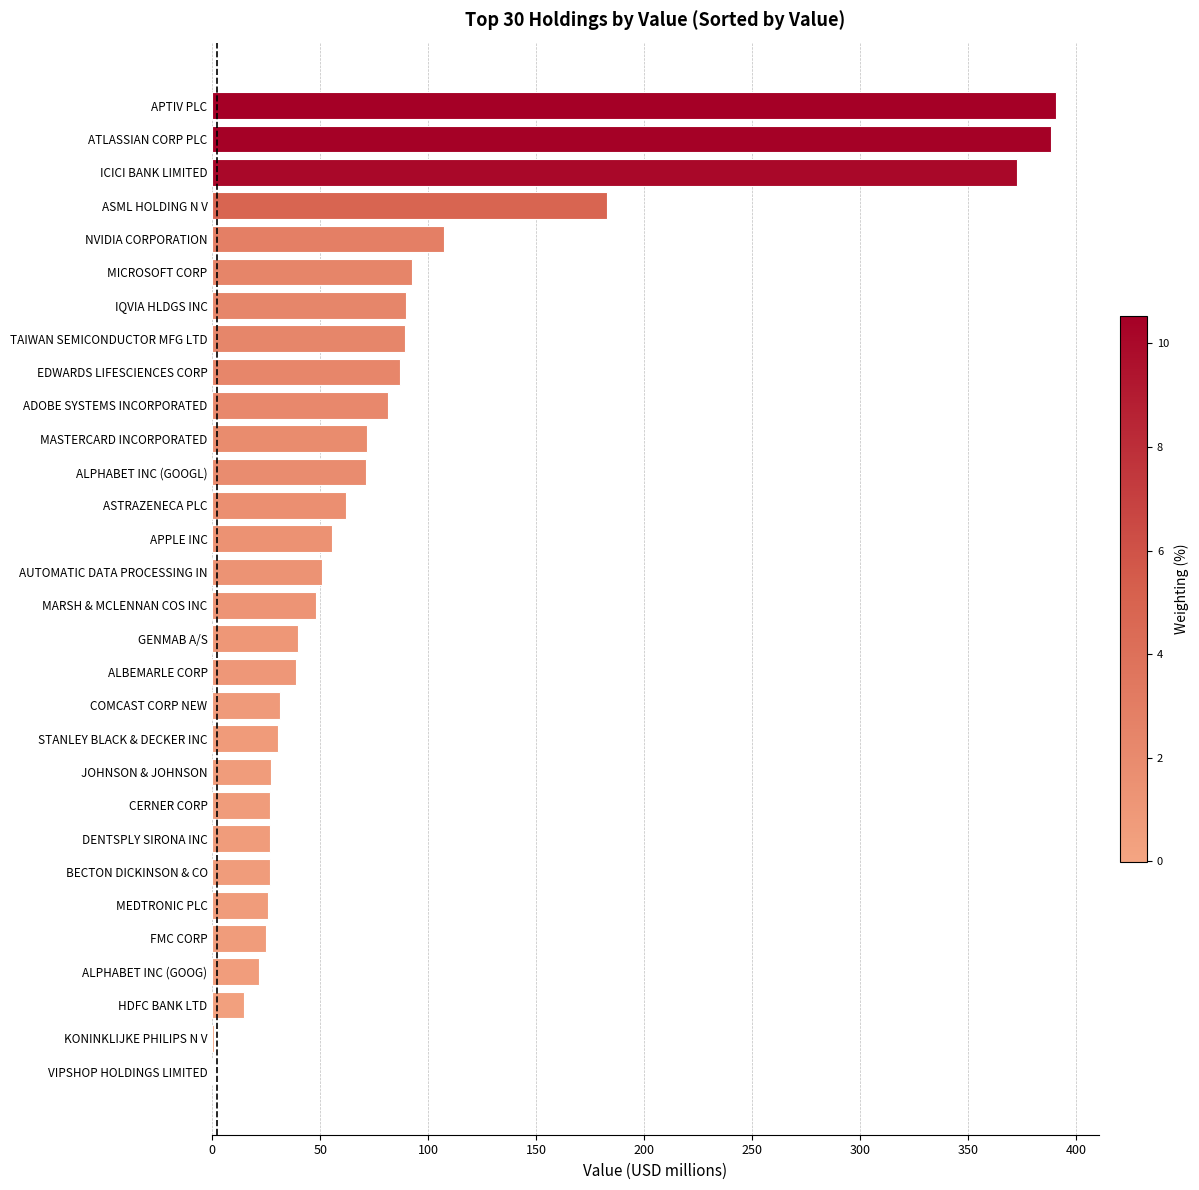

Are the bars horizontal?

Yes